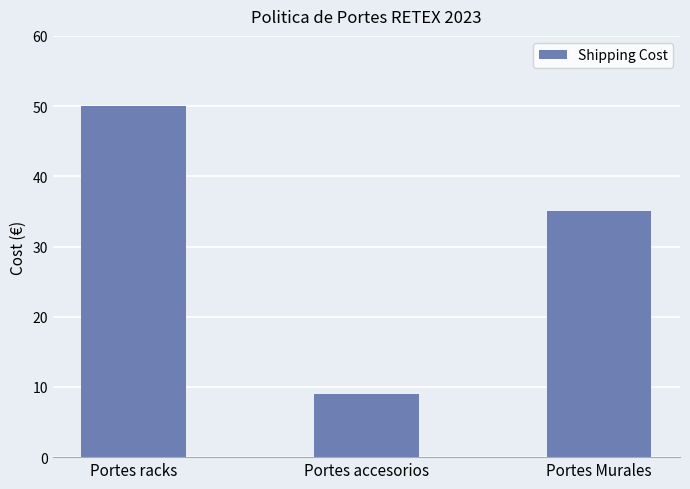

True or false: the data shows 9 at Portes accesorios.

True